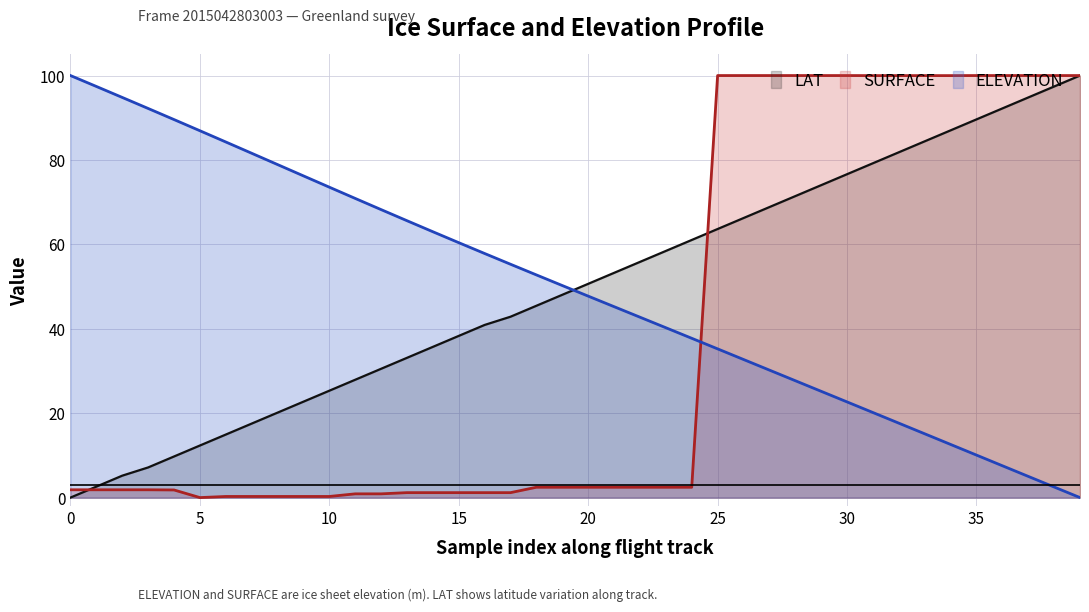

The value of SURFACE at 34 is 63.0. True or false?

False